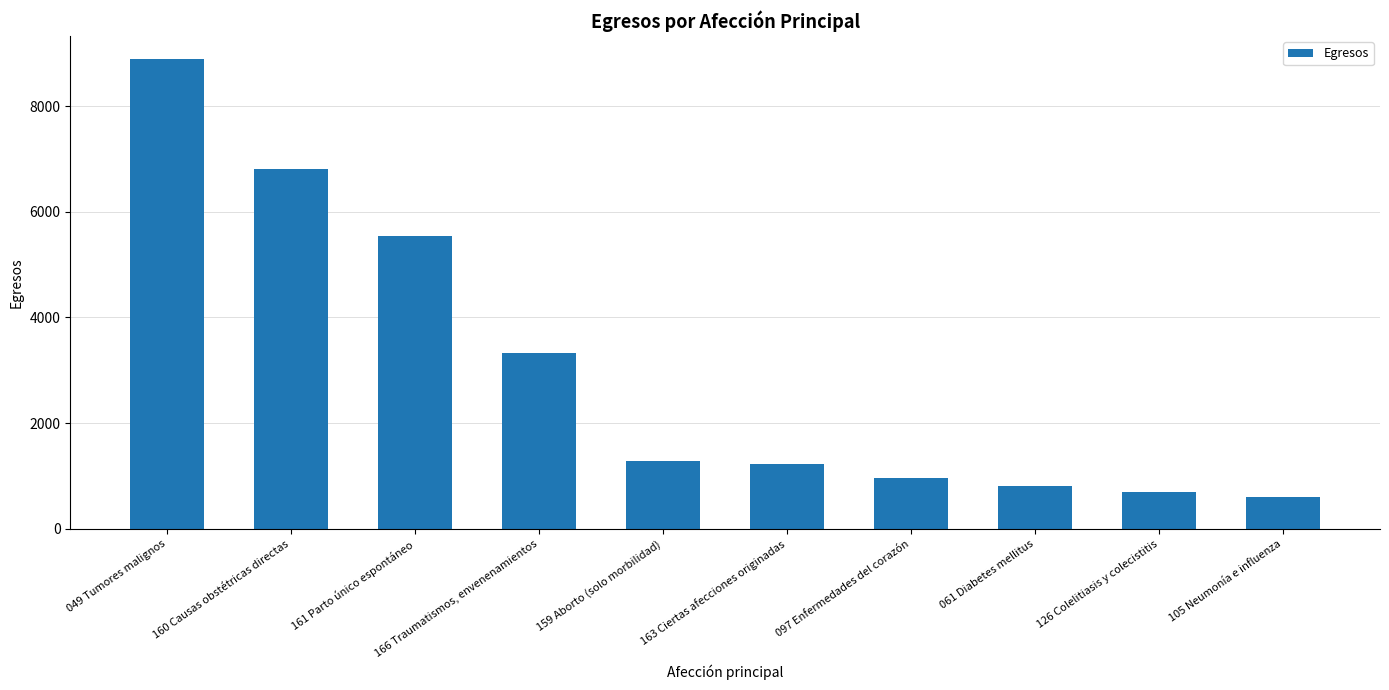

Rank the categories by value from lowest to highest.

105 Neumonía e influenza, 126 Colelitiasis y colecistitis, 061 Diabetes mellitus, 097 Enfermedades del corazón, 163 Ciertas afecciones originadas, 159 Aborto (solo morbilidad), 166 Traumatismos, envenenamientos, 161 Parto único espontáneo, 160 Causas obstétricas directas, 049 Tumores malignos